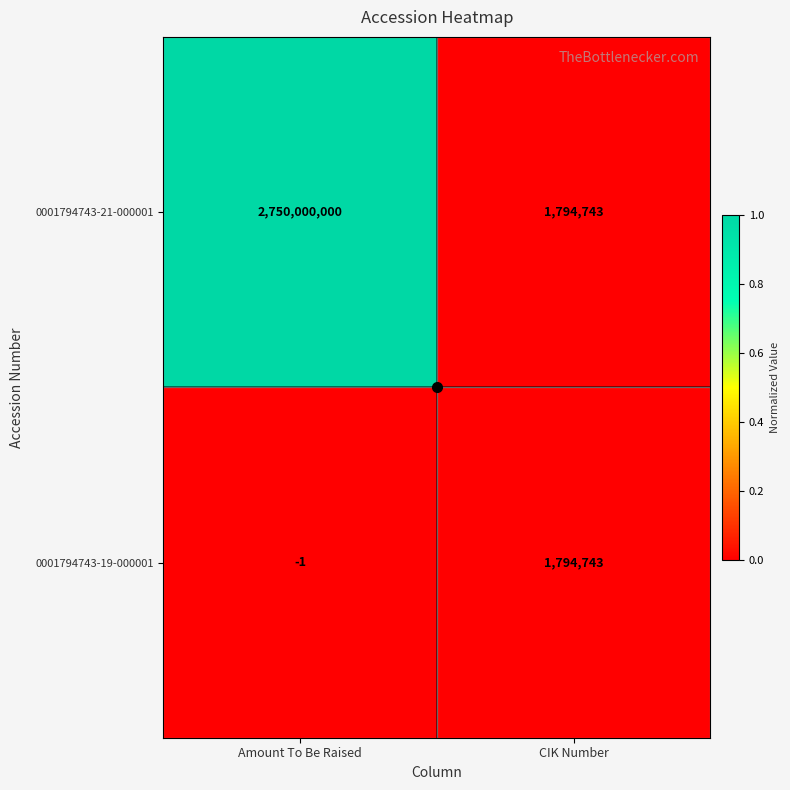

Rank the series by their average value, from highest to lowest.

0001794743-21-000001, 0001794743-19-000001